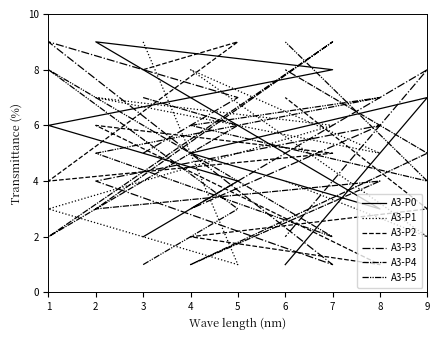

List the series in order of their peak value, lowest first.

A3-P0, A3-P1, A3-P2, A3-P3, A3-P4, A3-P5